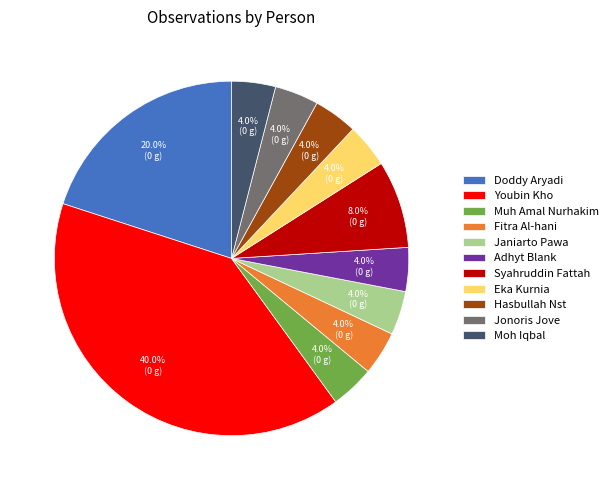

What percentage is the Doddy Aryadi slice, to the nearest percent?

20%